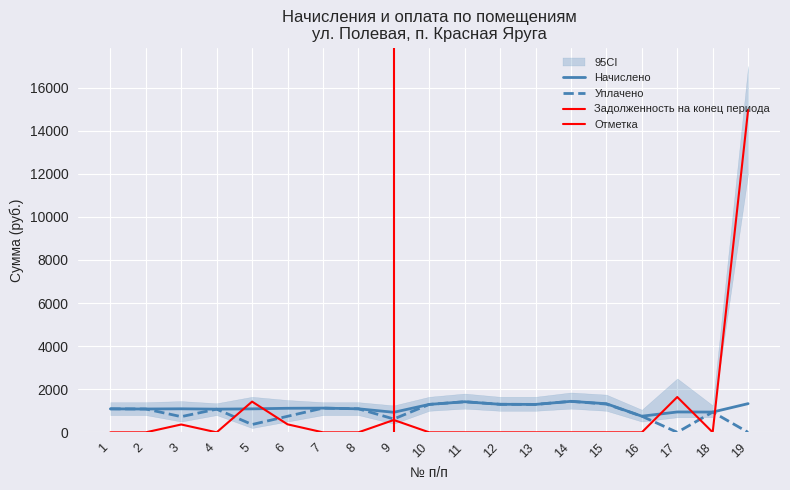

Is this an area chart (filled region under the line)?

No